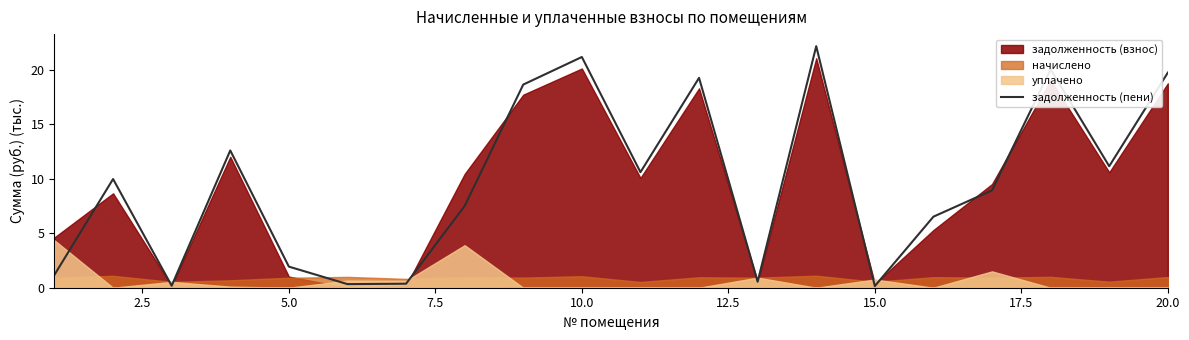

True or false: задолженность (пени) has a value of 21.2 at 10.0.

True